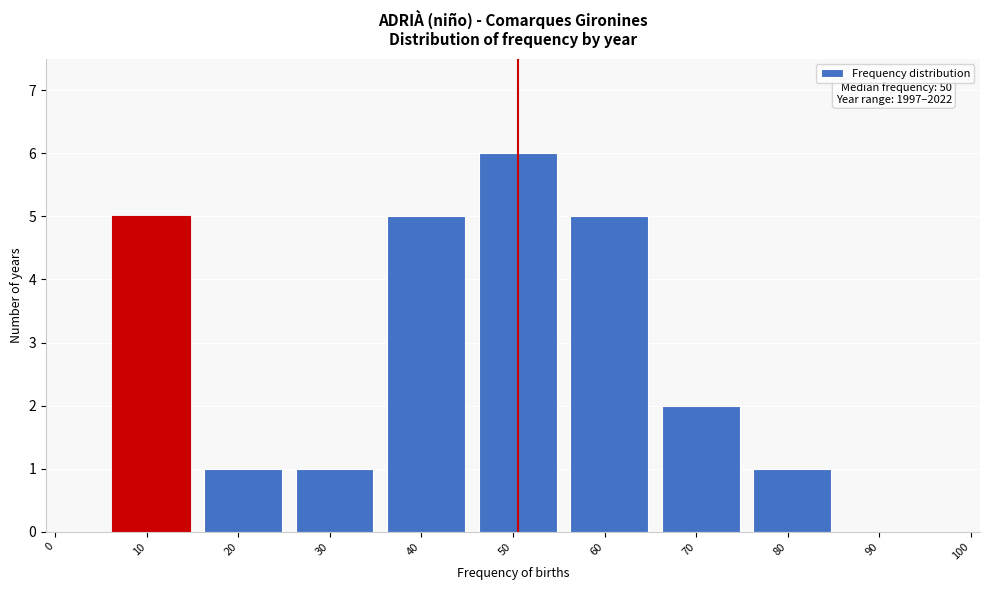

Reading right to left, list all the values displayed in this chart.

90=0	80=1	70=2	60=5	50=6	40=5	30=1	20=1	10=5	0=0